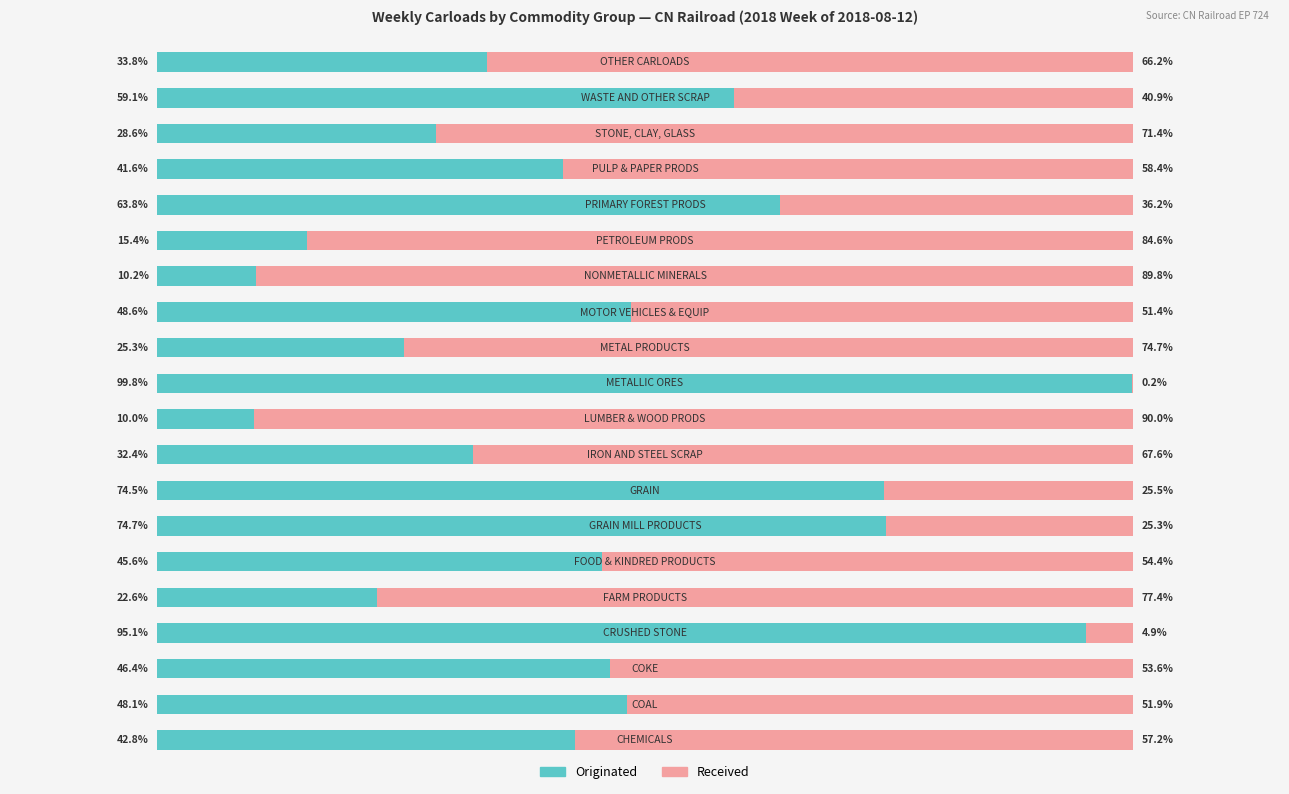

What are all the series names shown in the legend?

Originated, Received